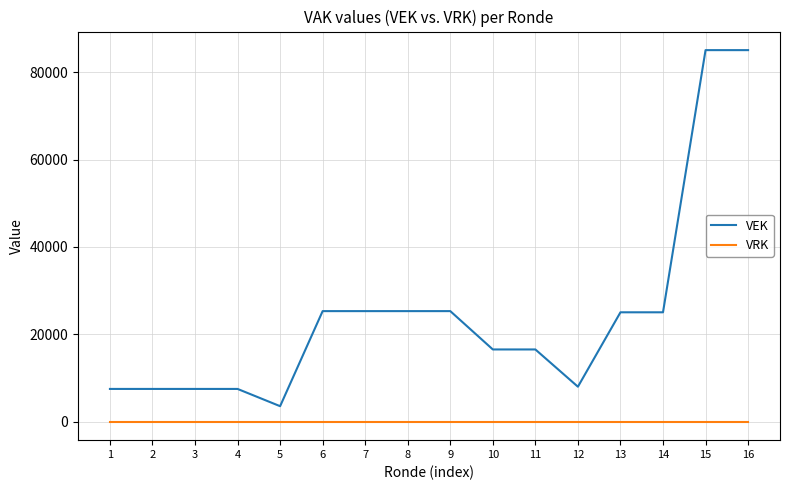

True or false: VEK and VRK intersect in this chart.

False